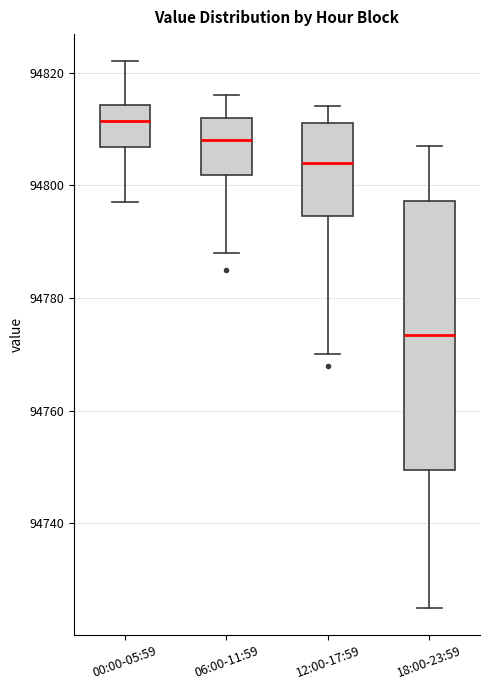

Where does the median line of the box for 12:00-17:59 sit on the y-axis? The values are not printed on the chart, so give them approximately, as read against the axis.

94804